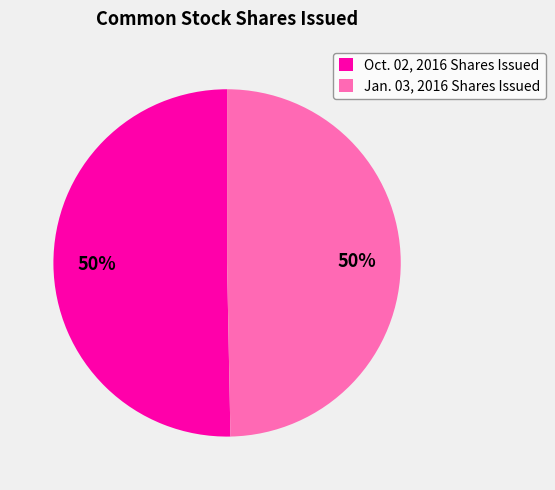

Combined, do Oct. 02, 2016 Shares Issued and Jan. 03, 2016 Shares Issued account for over 50%?

Yes